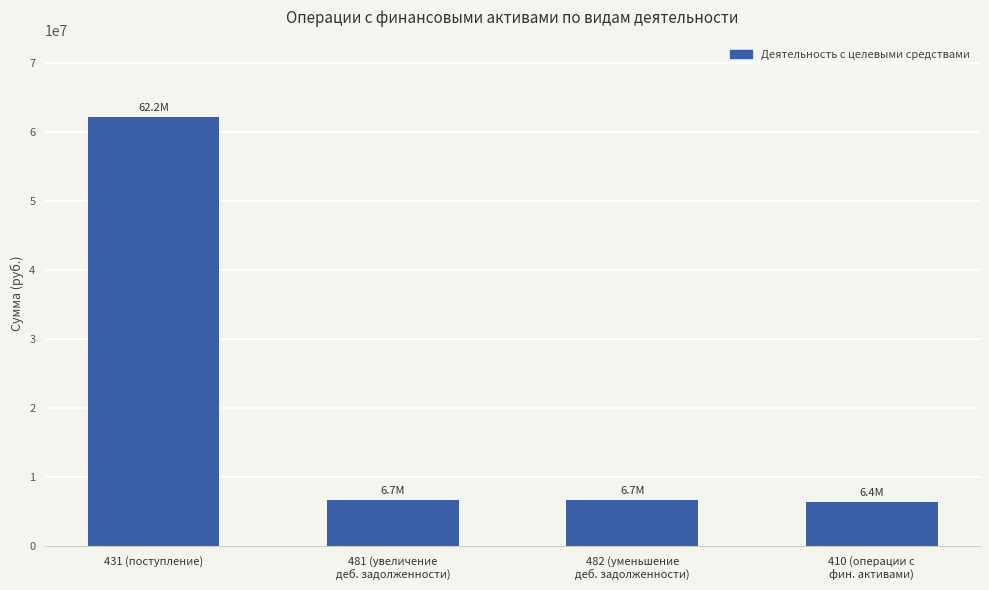

Reading left to right, what are all the values shown in this chart?

62197397.6	6722080.5	6722080.5	6402880.5